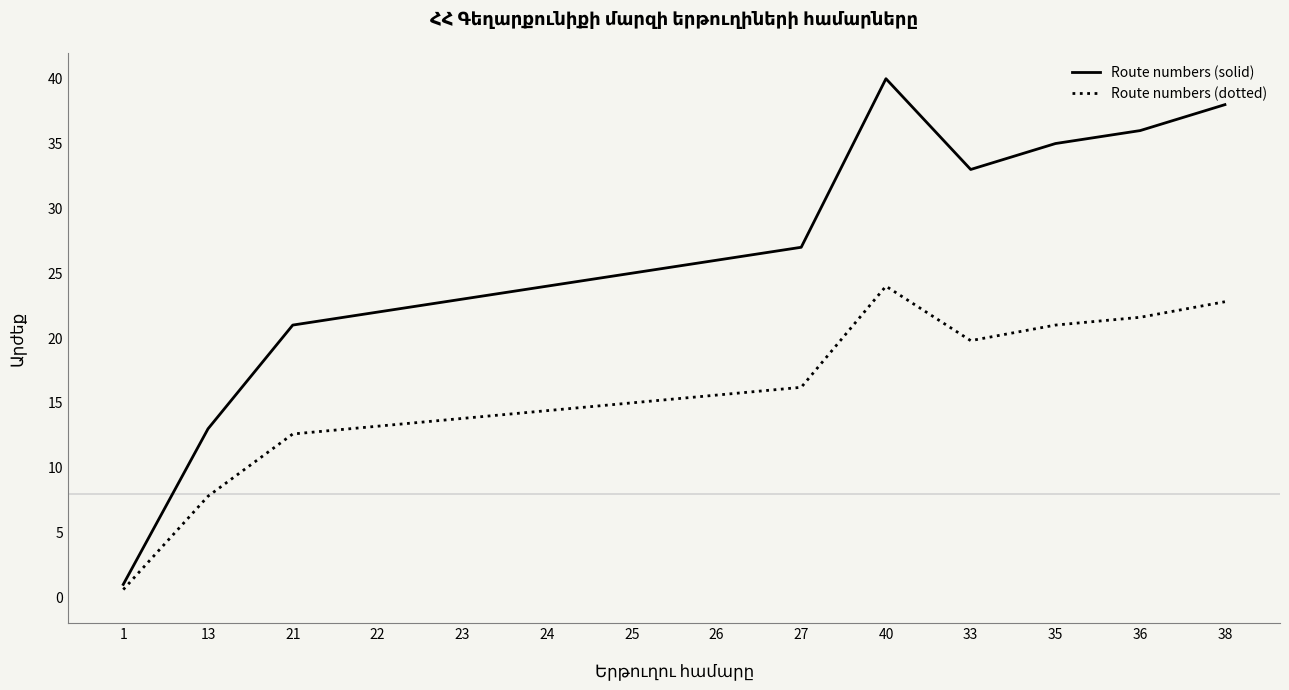

Is this an area chart (filled region under the line)?

No